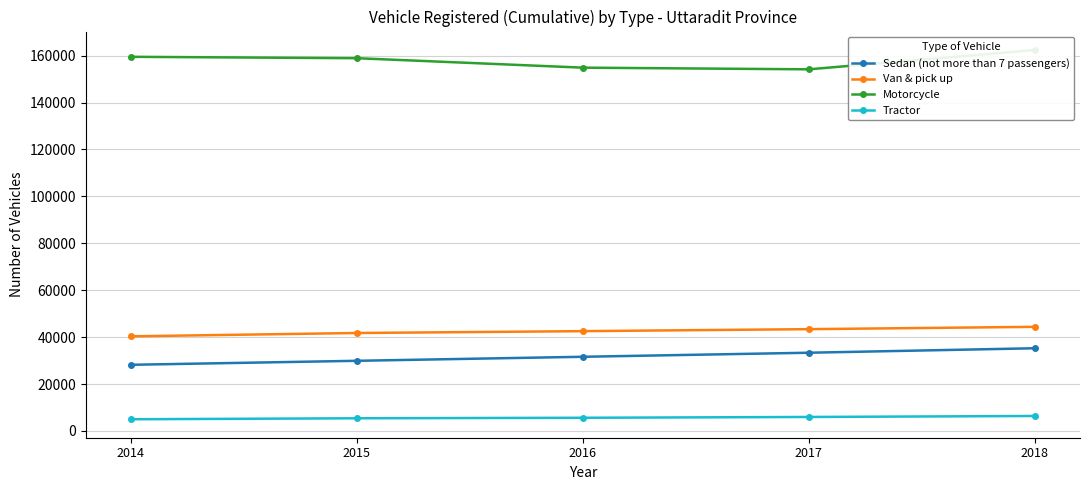

At which label is Motorcycle closest to 158286?

2015